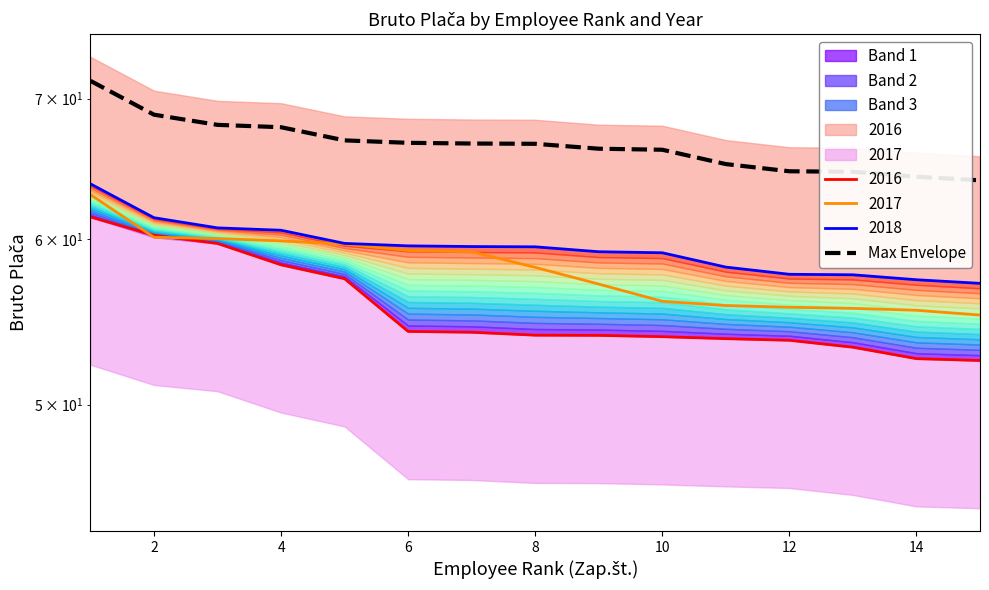

Approximately how many times larger is the value at 13 compared to 8?

1.0